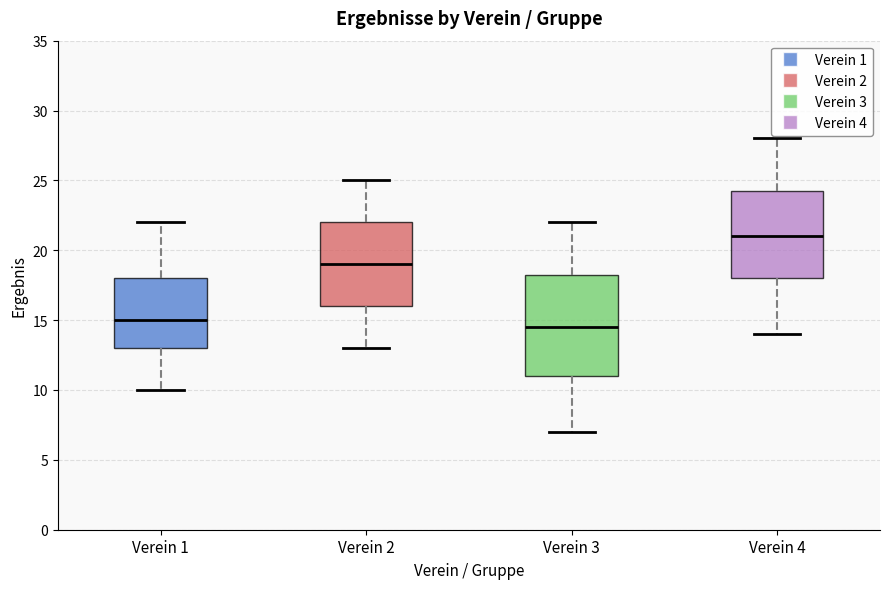

Reading left to right, read every box against the y-axis: the position of its median line, the range the box covers, and the ends of its whiskers. The values are not printed on the chart, so give them approximately, as read against the axis.

Verein 1: median 15.0, box 13.0 to 18.0, whiskers 10.0 to 22.0
Verein 2: median 19.0, box 16.0 to 22.0, whiskers 13.0 to 25.0
Verein 3: median 14.5, box 11.0 to 18.5, whiskers 7.0 to 22.0
Verein 4: median 21.0, box 18.0 to 24.5, whiskers 14.0 to 28.0